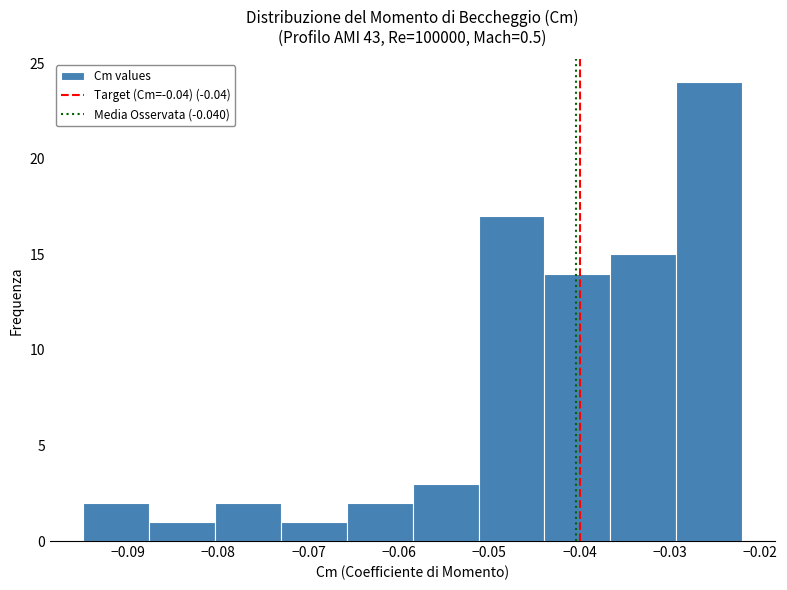

Reading left to right, transcribe this chart: for each bar, give the range it covers on the x-axis and its height. Neither the bar edges nor the heights are printed on the chart, so give them approximately, as read against the axes.

-0.095 to -0.088: 2
-0.088 to -0.080: 1
-0.080 to -0.073: 2
-0.073 to -0.066: 1
-0.066 to -0.058: 2
-0.058 to -0.051: 3
-0.051 to -0.044: 17
-0.044 to -0.037: 14
-0.037 to -0.029: 15
-0.029 to -0.022: 24